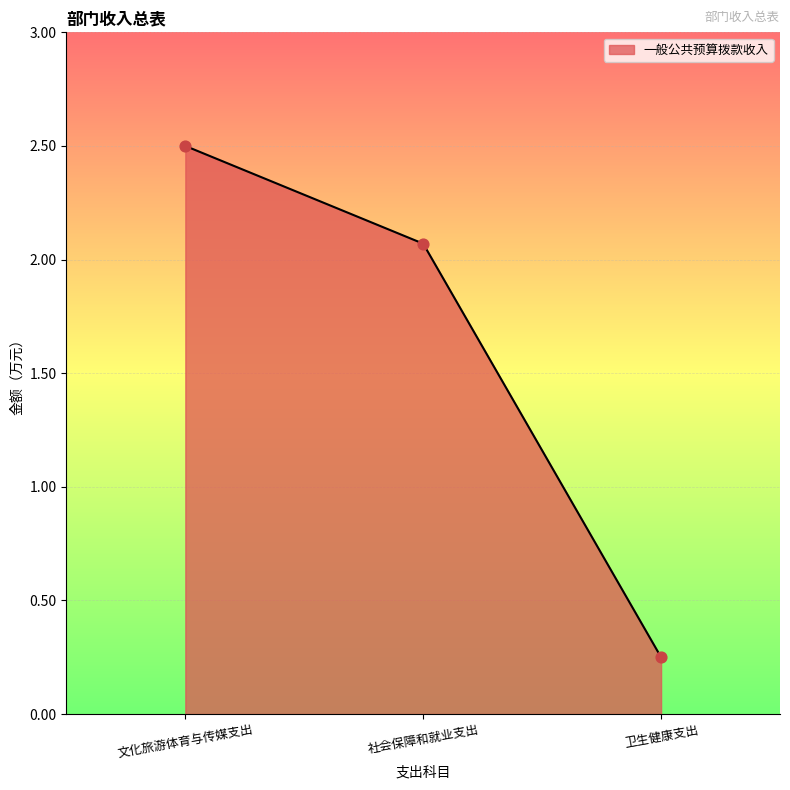

Which has a higher value, 卫生健康支出 or 文化旅游体育与传媒支出?

文化旅游体育与传媒支出